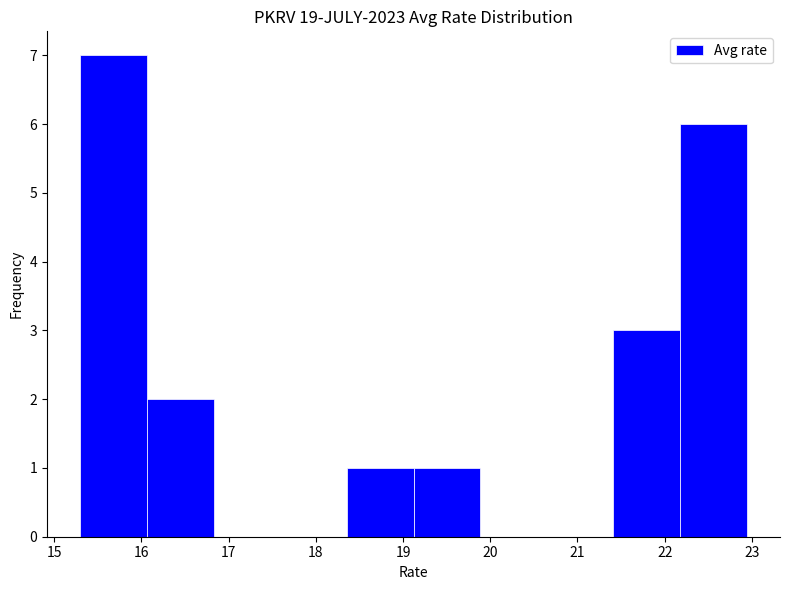

Which range on the x-axis has the tallest bar?

15.3 to 16.1